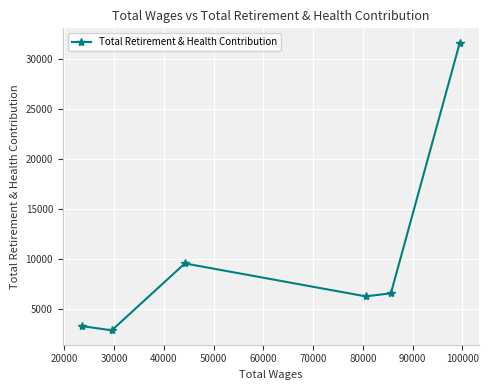

What is the maximum value shown in the chart?

31578